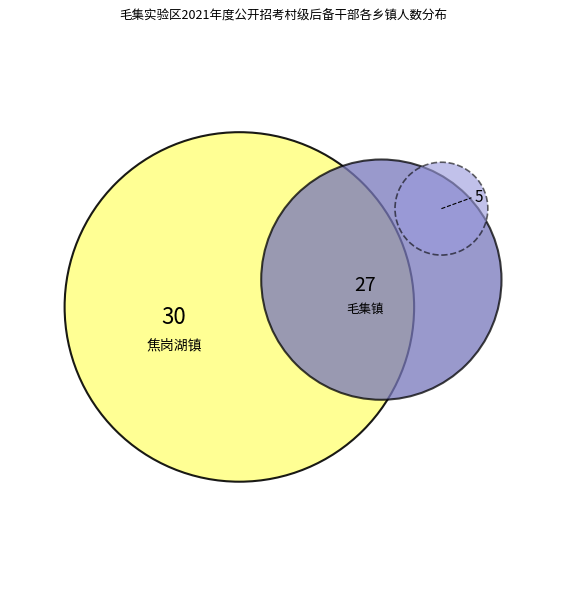

Count the number of slices in the pie.

3